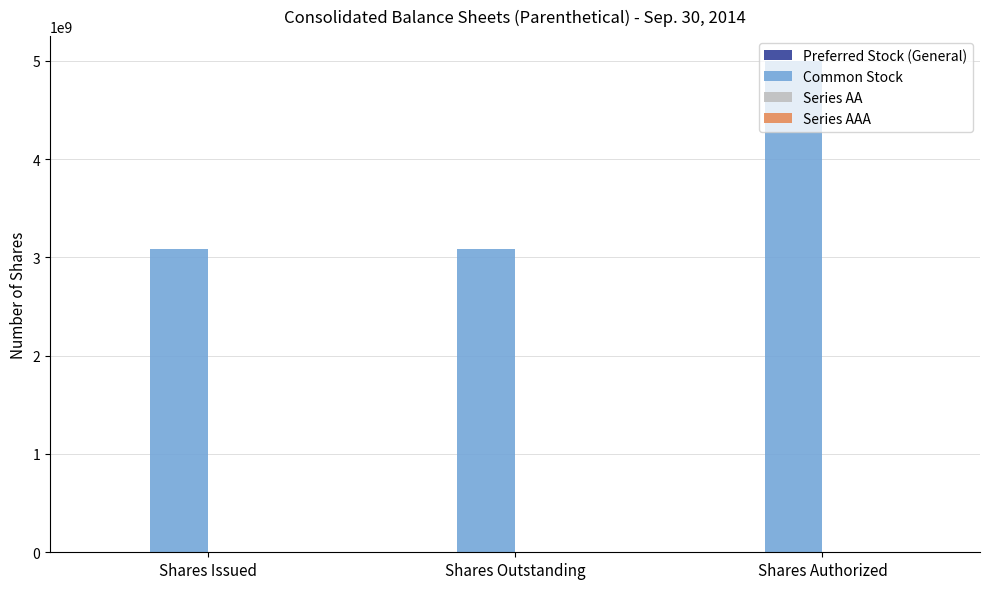

Between Shares Outstanding and Shares Authorized, which series saw the biggest shift?

Common Stock